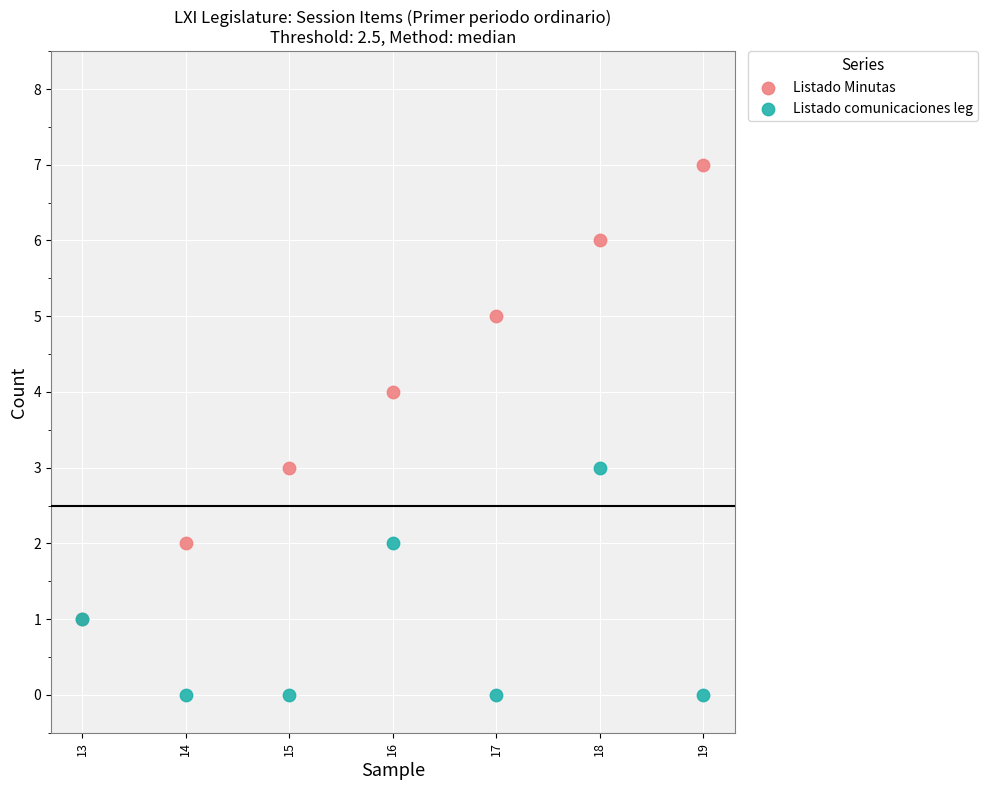

Which series reaches the minimum Y coordinate?

Listado comunicaciones leg